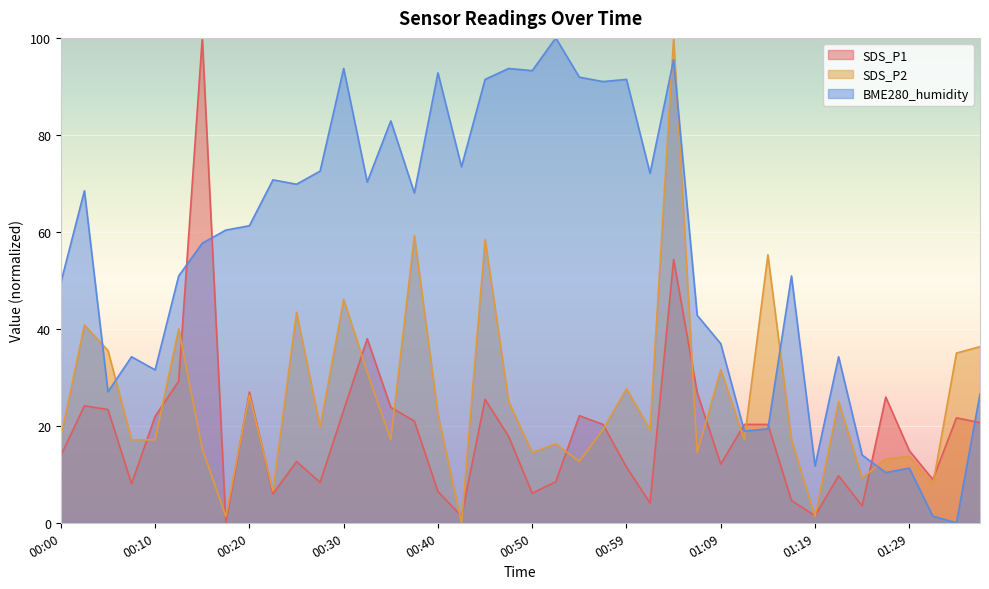

Reading left to right, extract all data points from this chart.

SDS_P1: 00:00=13.9	00:03=24.1	00:05=23.4	00:08=8.0	00:10=22.0	00:13=29.2	00:15=100.0	00:18=0.0	00:20=27.0	00:23=6.0	00:25=12.6	00:27=8.3	00:30=23.2	00:32=38.0	00:35=23.8	00:37=21.0	00:40=6.4	00:42=1.4	00:45=25.5	00:47=17.8	00:50=6.1	00:52=8.5	00:55=22.1	00:57=20.3	00:59=11.5	01:02=4.1	01:04=54.3	01:07=26.8	01:09=12.1	01:12=20.3	01:14=20.3	01:17=4.6	01:19=1.4	01:21=9.7	01:24=3.5	01:26=25.9	01:29=14.9	01:31=8.9	01:34=21.6	01:36=20.6
SDS_P2: 00:00=17.6	00:03=40.8	00:05=35.5	00:08=17.1	00:10=17.1	00:13=40.0	00:15=15.3	00:18=1.3	00:20=26.3	00:23=6.6	00:25=43.4	00:27=19.7	00:30=46.1	00:32=31.1	00:35=17.1	00:37=59.2	00:40=22.4	00:42=0.0	00:45=58.4	00:47=25.0	00:50=14.5	00:52=16.3	00:55=12.6	00:57=19.2	00:59=27.6	01:02=19.2	01:04=100.0	01:07=14.5	01:09=31.6	01:12=17.1	01:14=55.3	01:17=17.1	01:19=1.3	01:21=25.0	01:24=9.2	01:26=13.2	01:29=13.7	01:31=7.9	01:34=35.0	01:36=36.3
BME280_humidity: 00:00=49.5	00:03=68.5	00:05=27.0	00:08=34.2	00:10=31.5	00:13=50.9	00:15=57.7	00:18=60.4	00:20=61.3	00:23=70.7	00:25=69.8	00:27=72.5	00:30=93.7	00:32=70.3	00:35=82.9	00:37=68.0	00:40=92.8	00:42=73.4	00:45=91.4	00:47=93.7	00:50=93.2	00:52=100.0	00:55=91.9	00:57=91.0	00:59=91.4	01:02=72.1	01:04=95.5	01:07=42.8	01:09=36.9	01:12=18.9	01:14=19.4	01:17=50.9	01:19=11.7	01:21=34.2	01:24=14.0	01:26=10.4	01:29=11.3	01:31=1.4	01:34=0.0	01:36=26.6